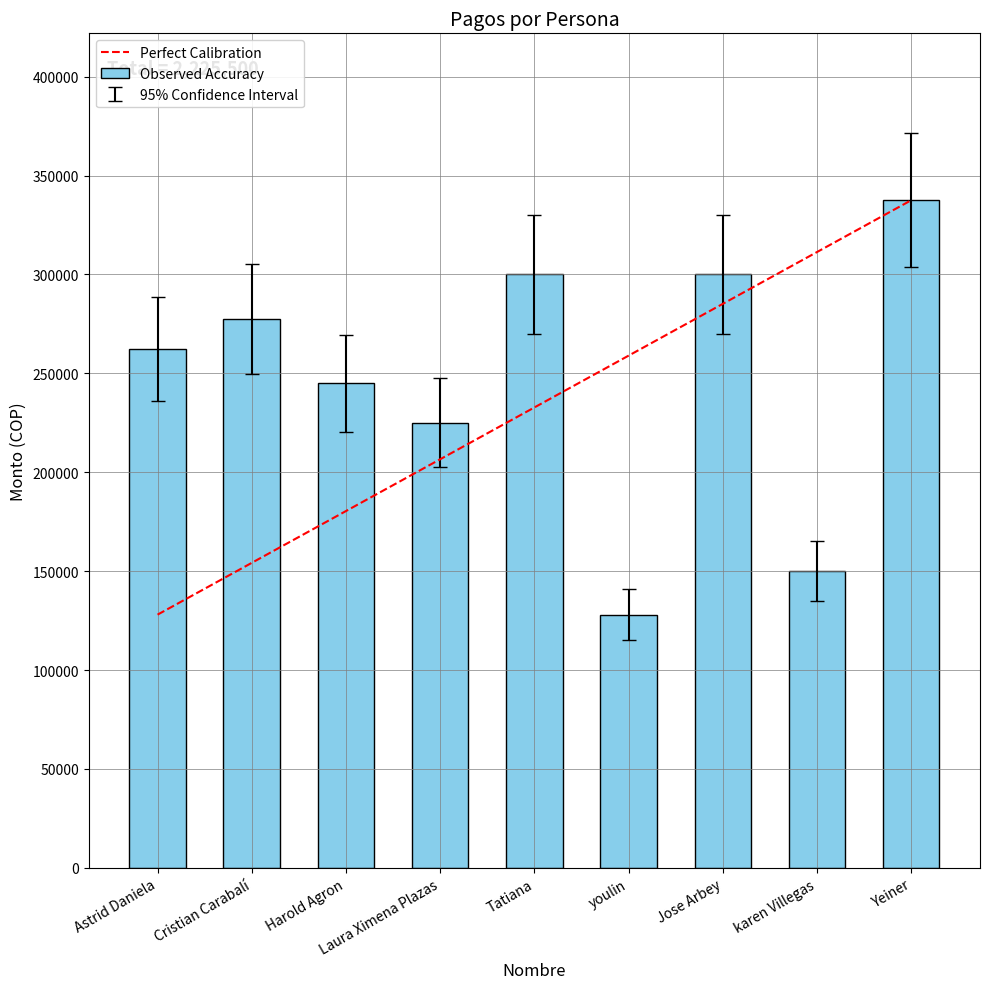

Are the bars horizontal?

No